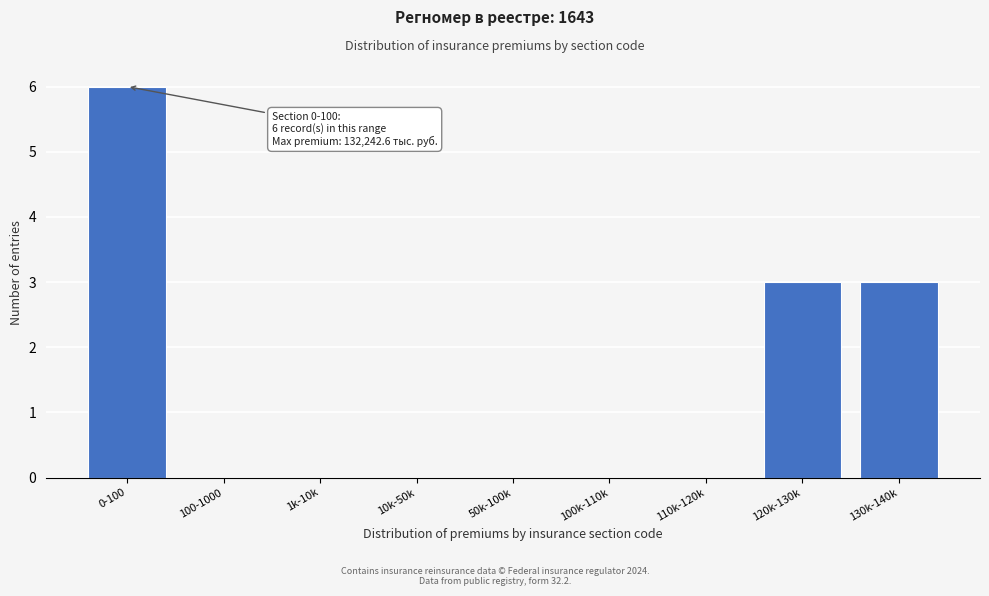

Reading left to right, list all the values displayed in this chart.

0-100=6	100-1000=0	1k-10k=0	10k-50k=0	50k-100k=0	100k-110k=0	110k-120k=0	120k-130k=3	130k-140k=3